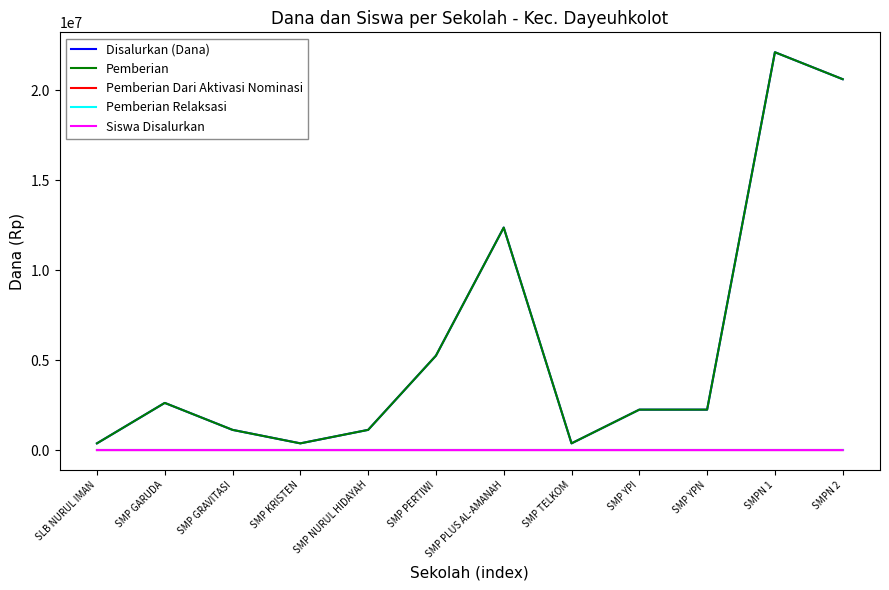

Reading right to left, transcribe all the data shown in this chart.

Disalurkan (Dana): SMPN 2=20625000	SMPN 1=22125000	SMP YPN=2250000	SMP YPI=2250000	SMP TELKOM=375000	SMP PLUS AL-AMANAH=12375000	SMP PERTIWI=5250000	SMP NURUL HIDAYAH=1125000	SMP KRISTEN=375000	SMP GRAVITASI=1125000	SMP GARUDA=2625000	SLB NURUL IMAN=375000
Pemberian: SMPN 2=20625000	SMPN 1=22125000	SMP YPN=2250000	SMP YPI=2250000	SMP TELKOM=375000	SMP PLUS AL-AMANAH=12375000	SMP PERTIWI=5250000	SMP NURUL HIDAYAH=1125000	SMP KRISTEN=375000	SMP GRAVITASI=1125000	SMP GARUDA=2625000	SLB NURUL IMAN=375000
Pemberian Dari Aktivasi Nominasi: SMPN 2=0	SMPN 1=0	SMP YPN=0	SMP YPI=0	SMP TELKOM=0	SMP PLUS AL-AMANAH=0	SMP PERTIWI=0	SMP NURUL HIDAYAH=0	SMP KRISTEN=0	SMP GRAVITASI=0	SMP GARUDA=0	SLB NURUL IMAN=0
Pemberian Relaksasi: SMPN 2=0	SMPN 1=0	SMP YPN=0	SMP YPI=0	SMP TELKOM=0	SMP PLUS AL-AMANAH=0	SMP PERTIWI=0	SMP NURUL HIDAYAH=0	SMP KRISTEN=0	SMP GRAVITASI=0	SMP GARUDA=0	SLB NURUL IMAN=0
Siswa Disalurkan: SMPN 2=55	SMPN 1=59	SMP YPN=6	SMP YPI=6	SMP TELKOM=1	SMP PLUS AL-AMANAH=33	SMP PERTIWI=14	SMP NURUL HIDAYAH=3	SMP KRISTEN=1	SMP GRAVITASI=3	SMP GARUDA=7	SLB NURUL IMAN=1